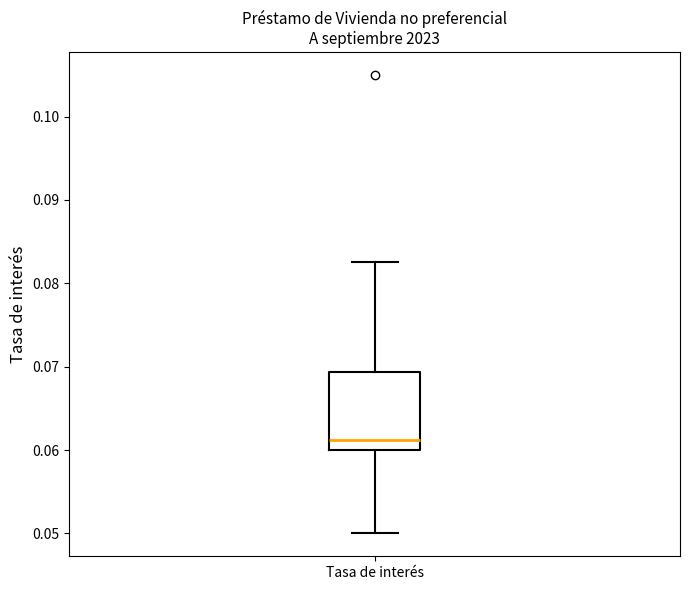

Transcribe this box plot: give where the median line is, the range the box spans, and where the two whiskers end, as read against the y-axis. The values are not printed on the chart, so give them approximately, as read against the axis.

median 0.061, box 0.060 to 0.069, whiskers 0.050 to 0.083